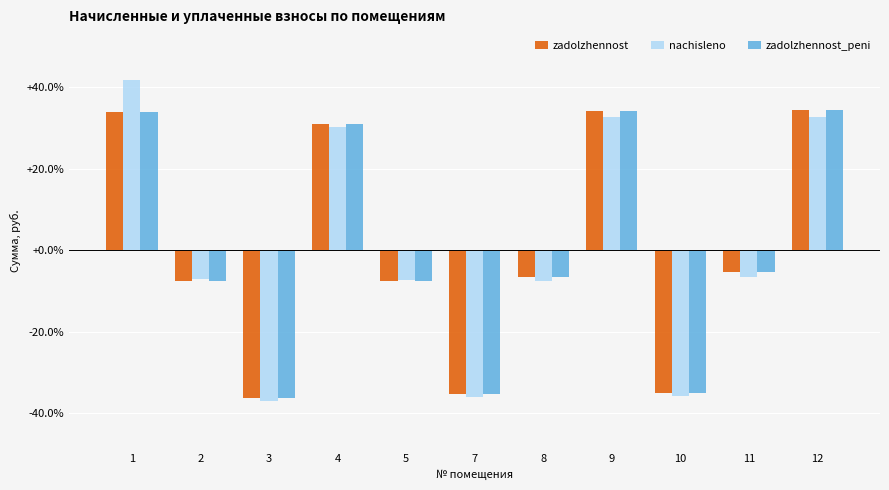

Which series has the largest range (max minus min)?

nachisleno